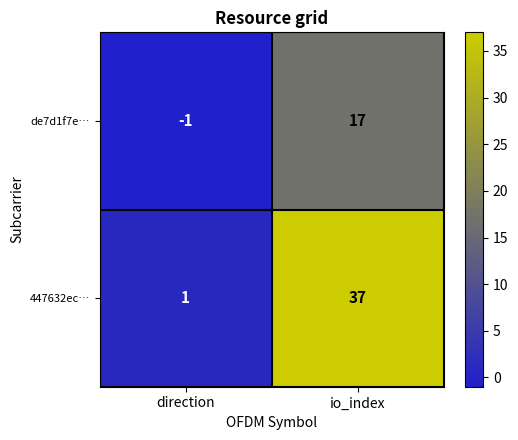

What is the total value across all series at io_index?

54